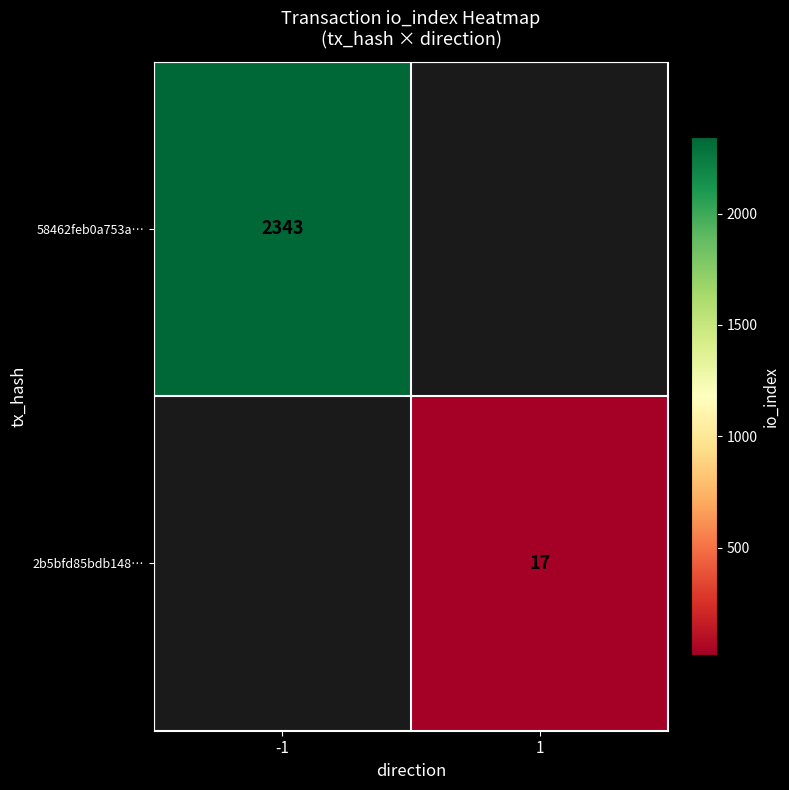

The value of 58462feb0a753a… at -1 is 2343. True or false?

True